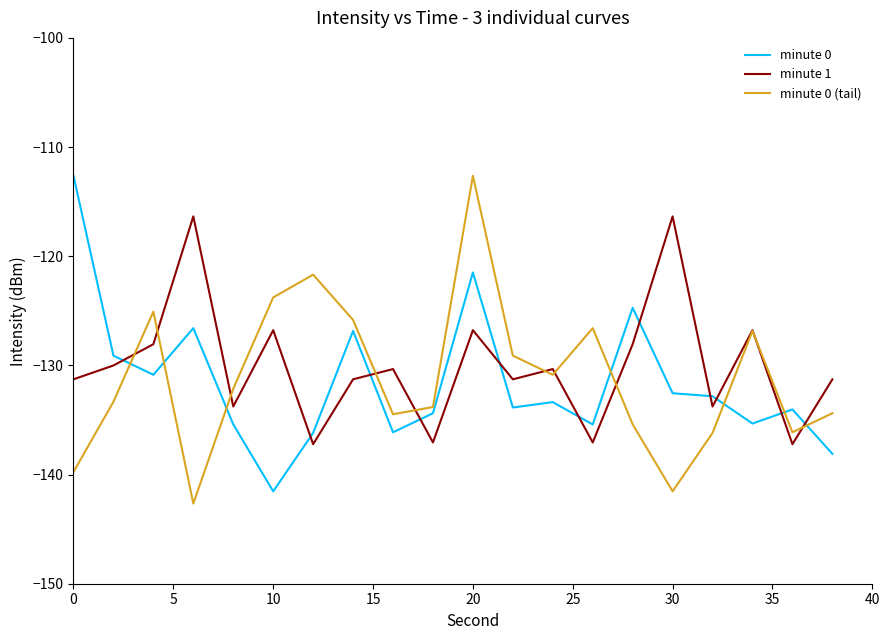

True or false: minute 0 (tail) and minute 0 cross at least once.

True